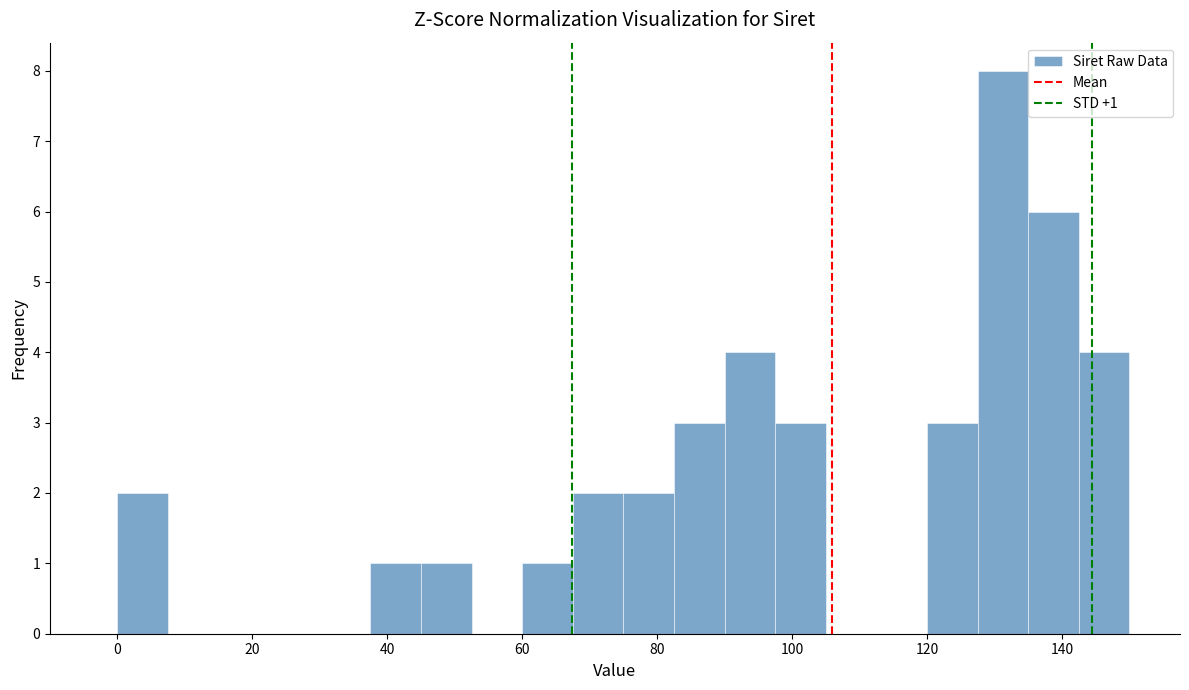

Read against the x-axis, roughly where is the centre of the tallest bar?

132